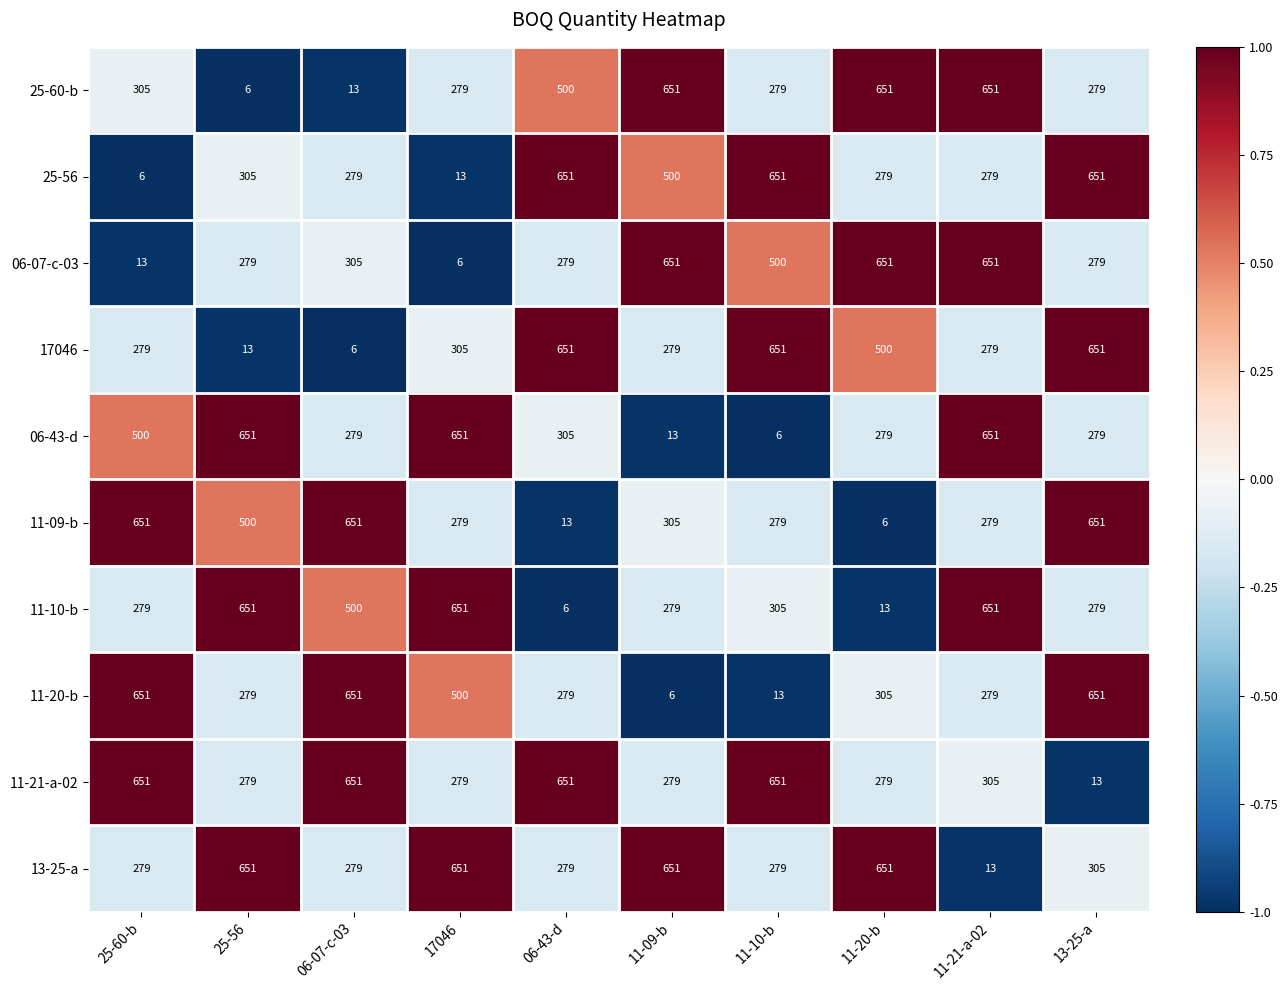

Is the value of 25-56 at 06-43-d greater than the value of 06-07-c-03 at 25-56?

Yes